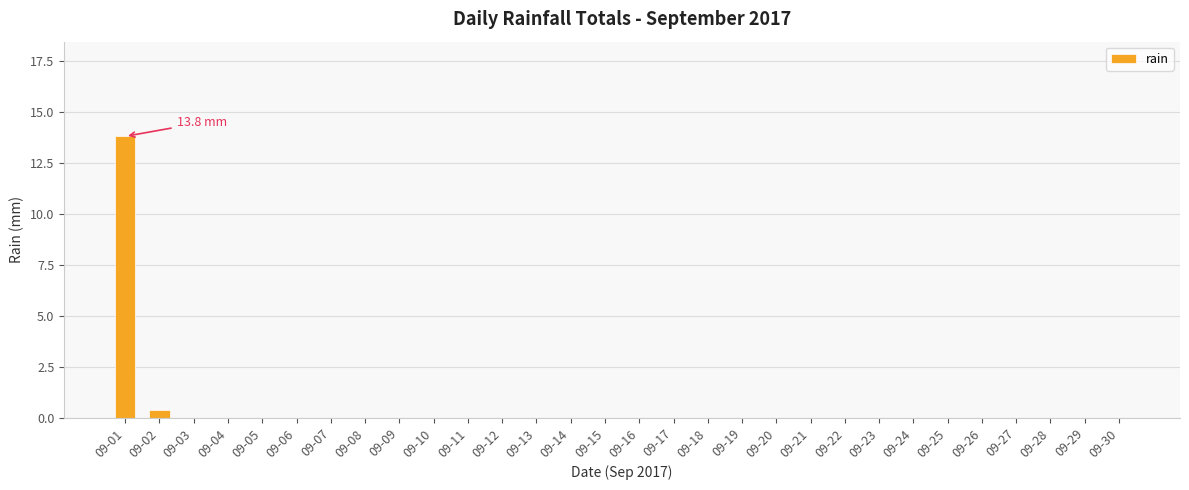

What is the greatest value displayed?

13.8